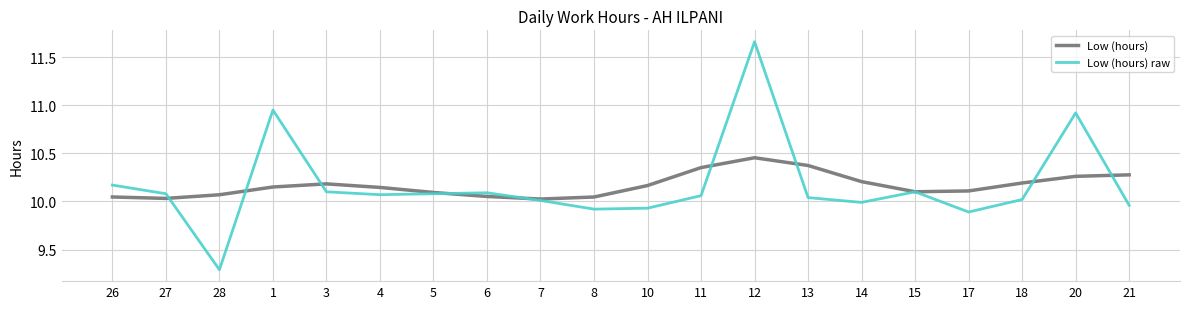

The value of Low (hours) at 20 is 2.1. True or false?

False